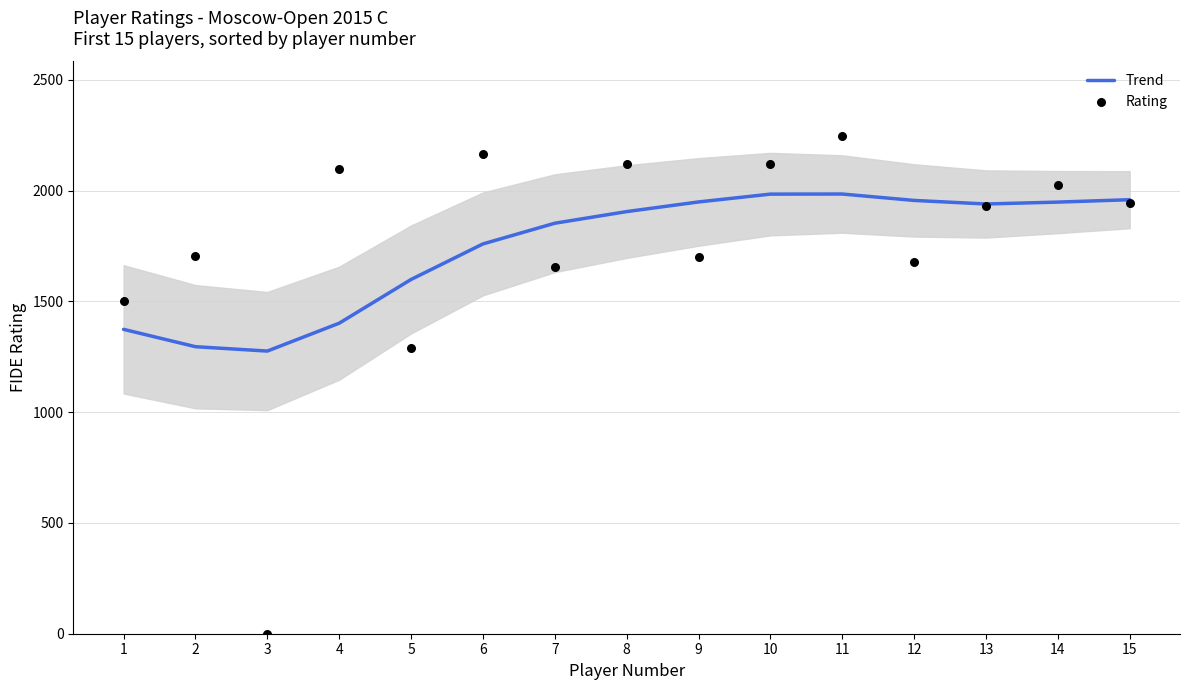

Which series has the largest total across all categories?

Trend